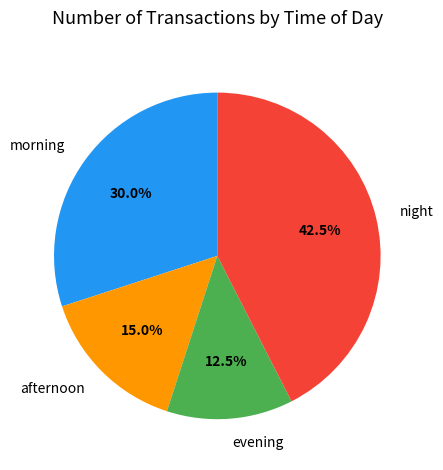

Rank the categories by value from highest to lowest.

night, morning, afternoon, evening